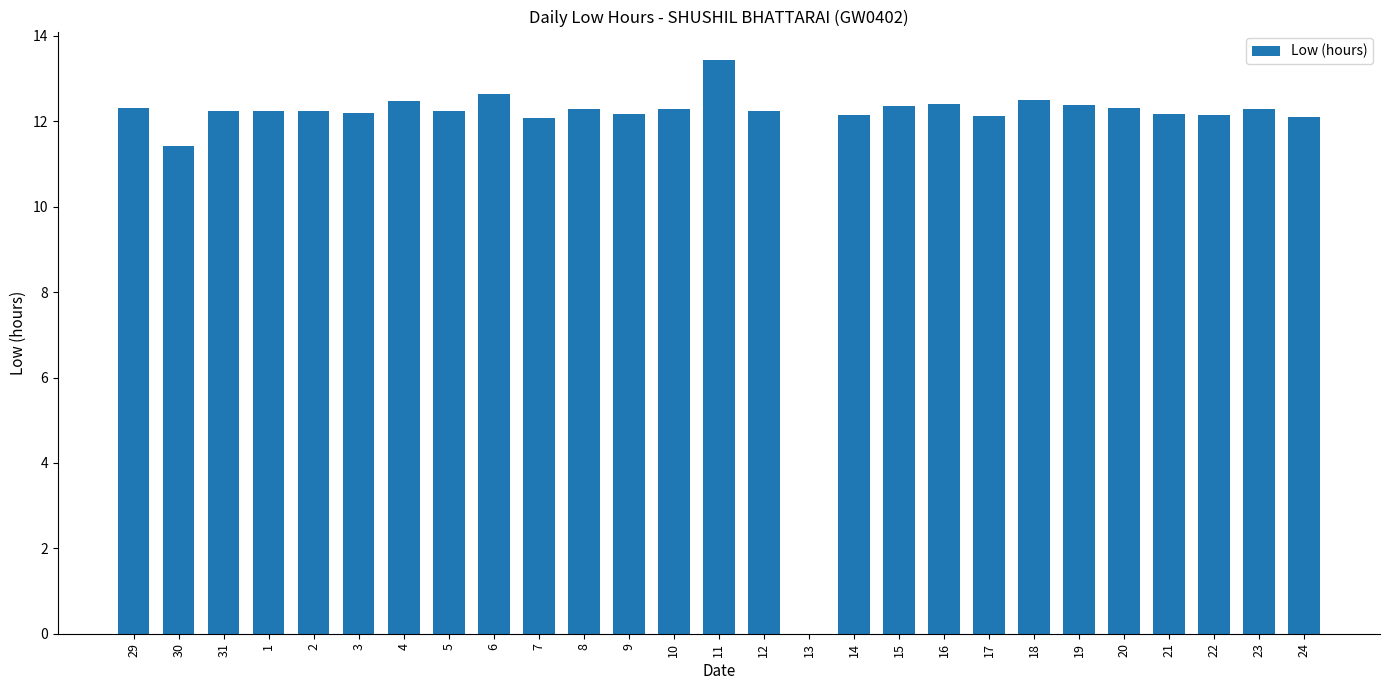

What is the change in value from 5 to 19?

+0.1